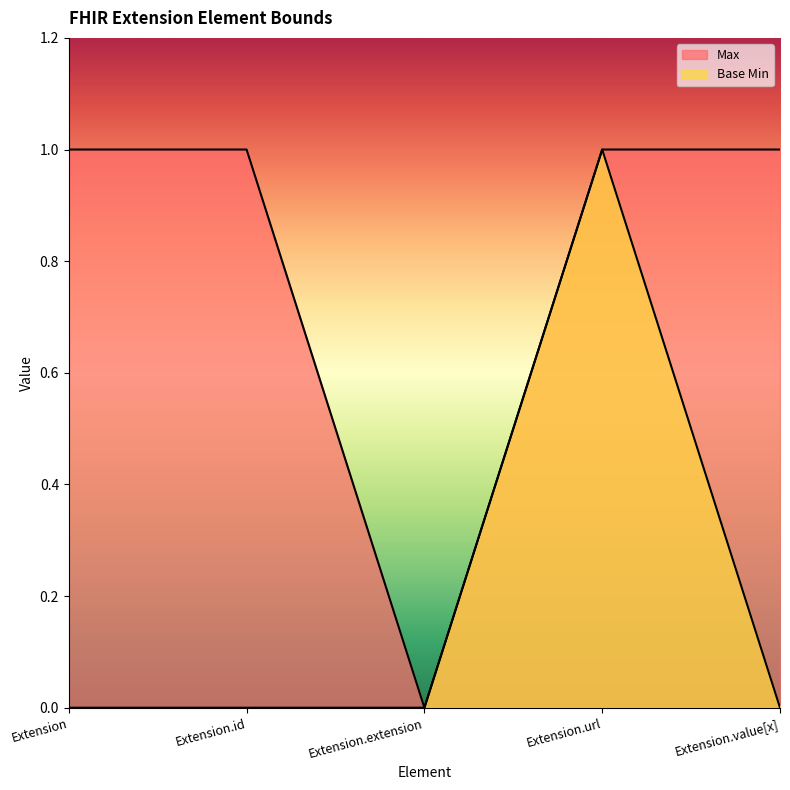

Which has a higher value, Extension.url or Extension?

Extension.url